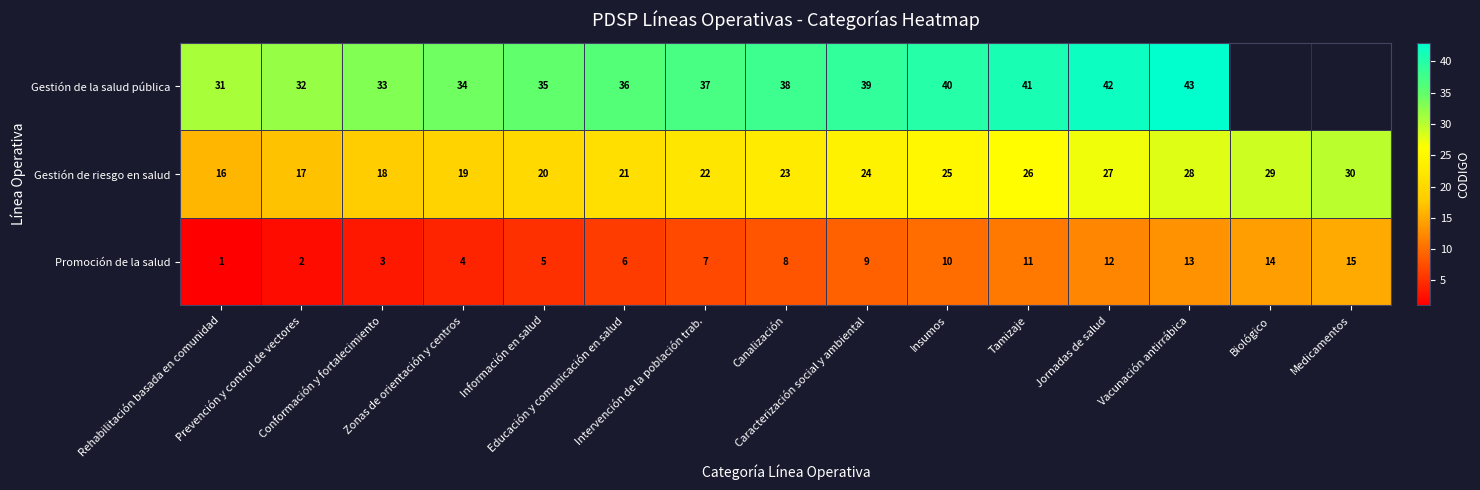

Which category has the highest value in the Gestión de riesgo en salud series?

Medicamentos